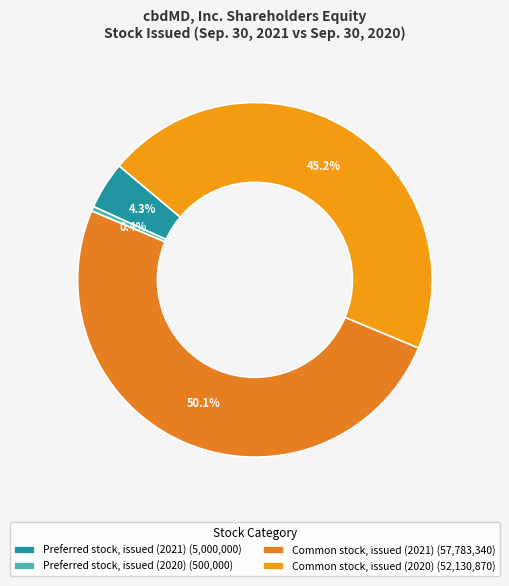

To the nearest percent, what percentage of the pie is Common stock, issued (2021)?

50%